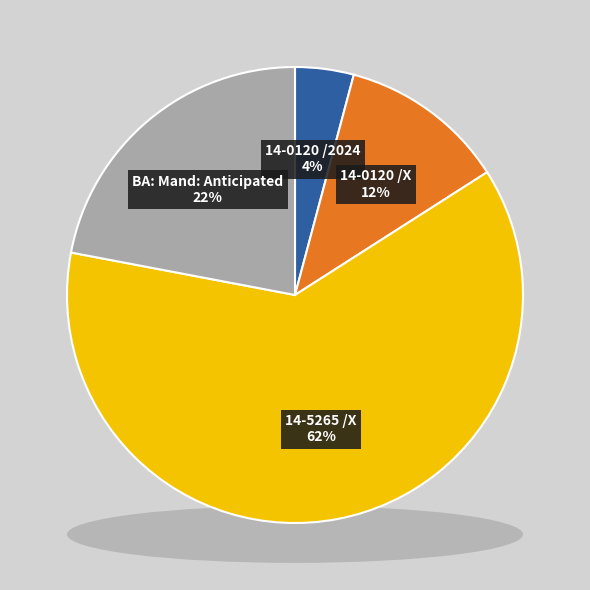

What percentage is NOT represented by 14-0120 /X?

88.2%